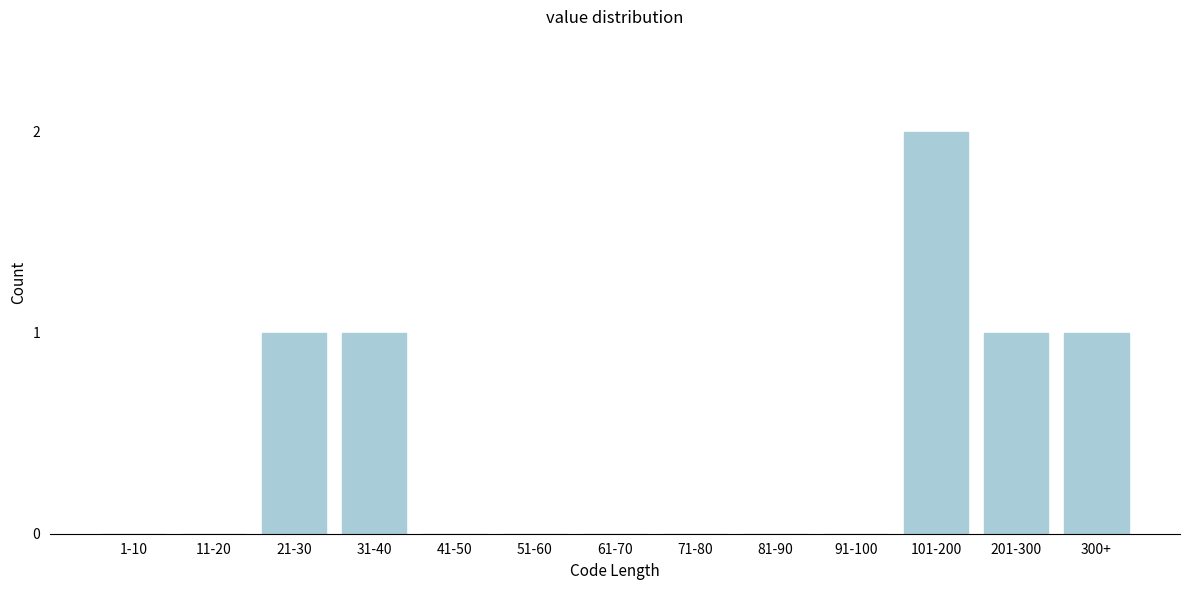

Reading right to left, transcribe all the data shown in this chart.

300+=1	201-300=1	101-200=2	91-100=0	81-90=0	71-80=0	61-70=0	51-60=0	41-50=0	31-40=1	21-30=1	11-20=0	1-10=0